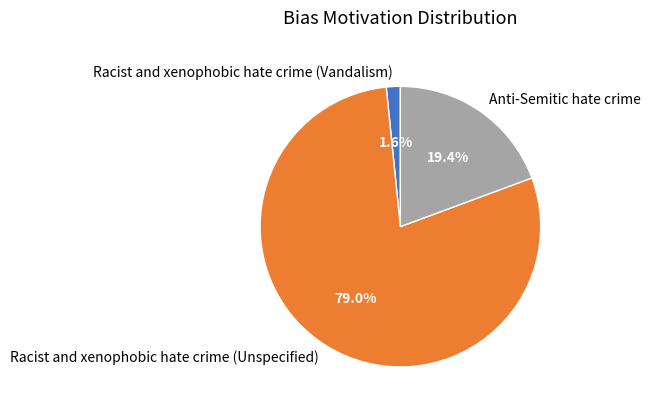

Which category accounts for the majority?

Racist and xenophobic hate crime (Unspecified)